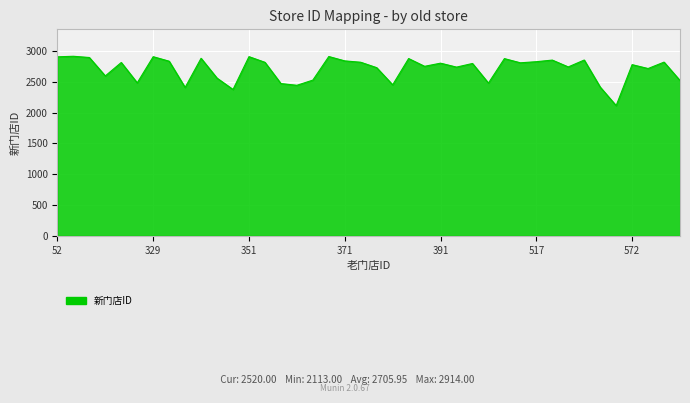

What is the maximum value shown in the chart?

2914